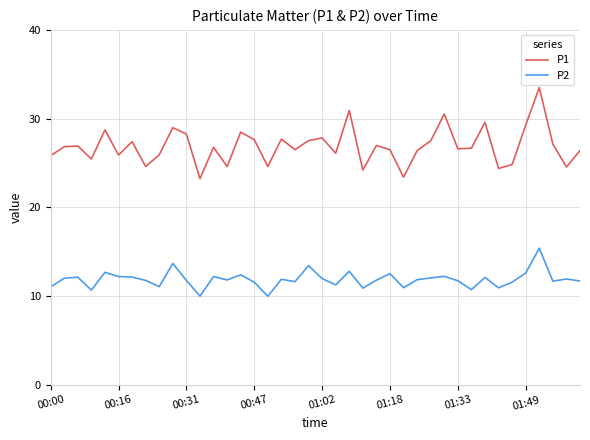

List the series in order of their overall mean, lowest first.

P2, P1